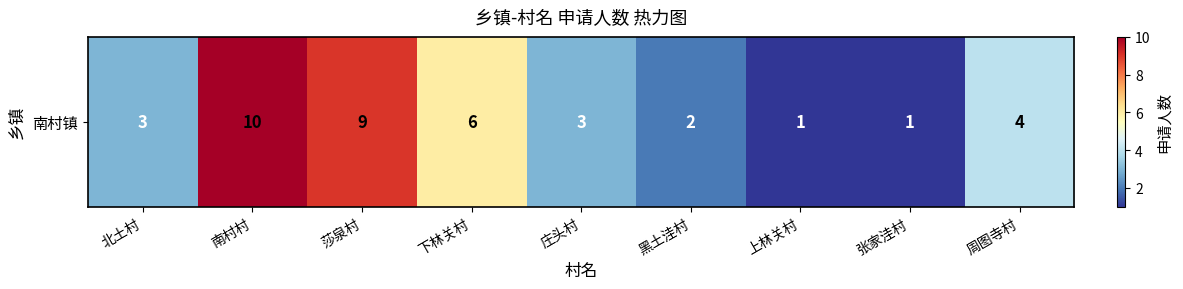

The value at 上林关村 is 1. True or false?

True